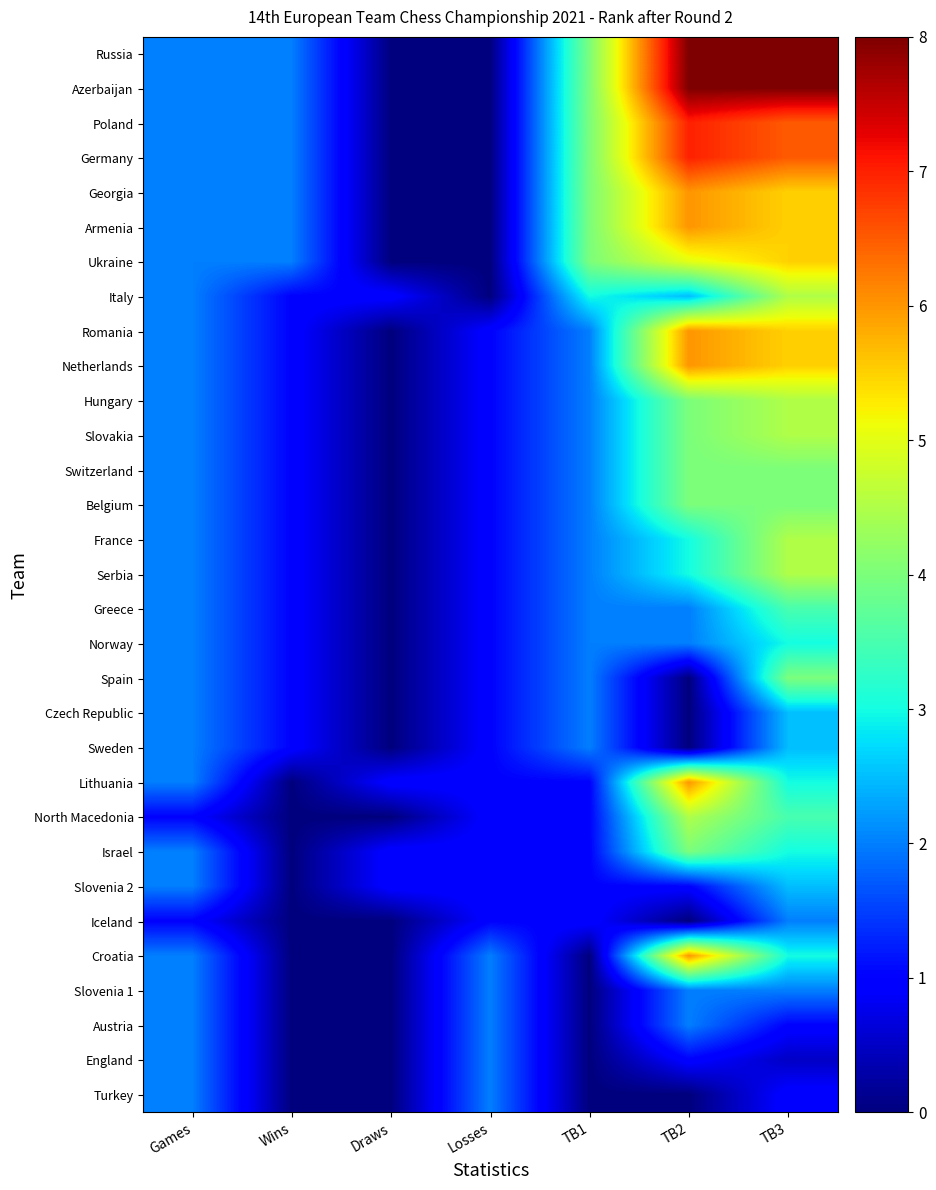

Between Wins and Draws, which series saw the biggest shift?

Russia